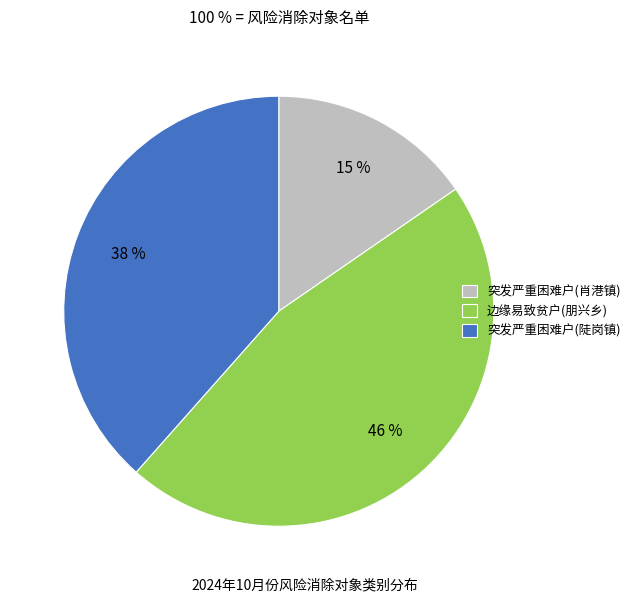

How many slices are in this pie chart?

3